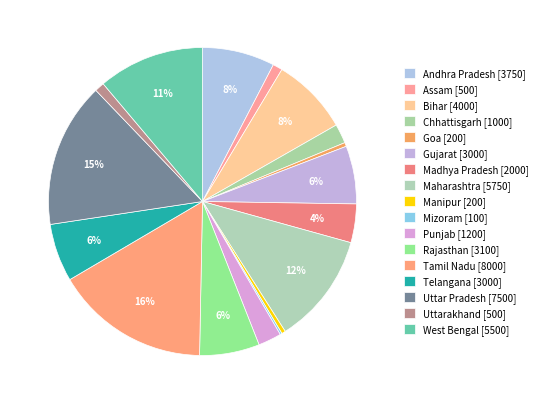

How many slices are in this pie chart?

17